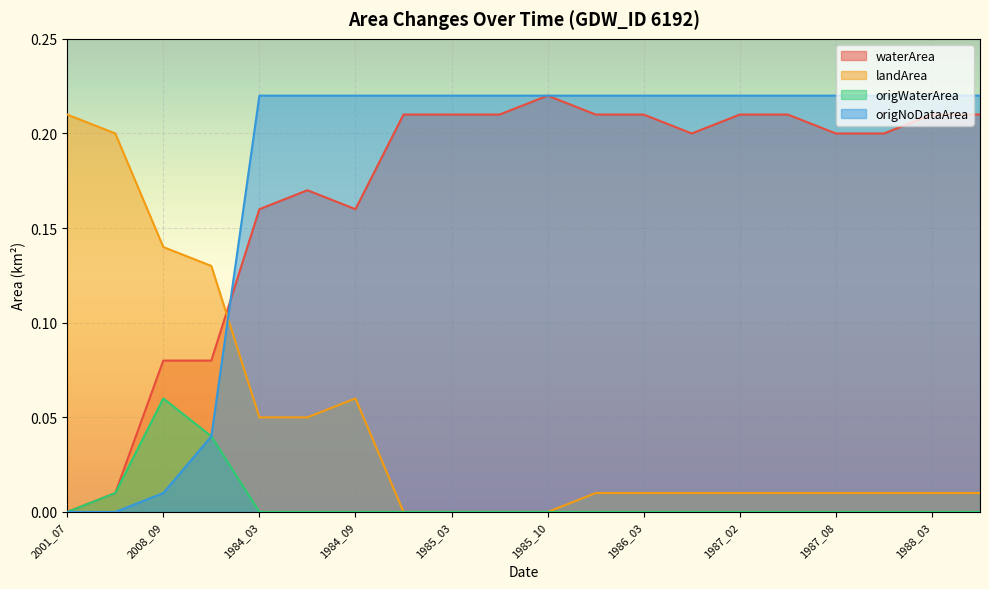

The value of landArea at 1986_02 is 0.0. True or false?

False